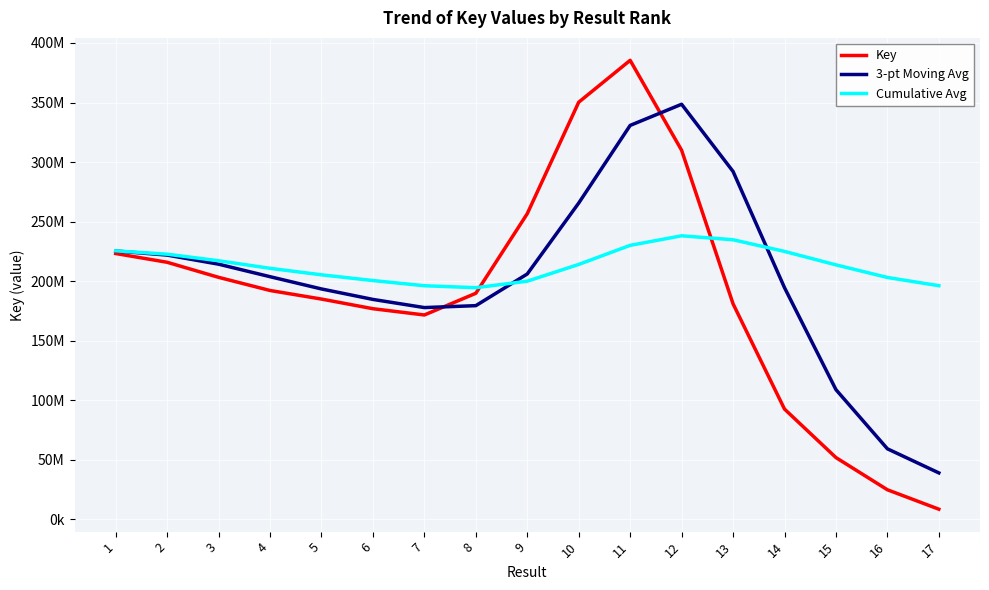

True or false: Key has more than 2 interior local peaks.

False